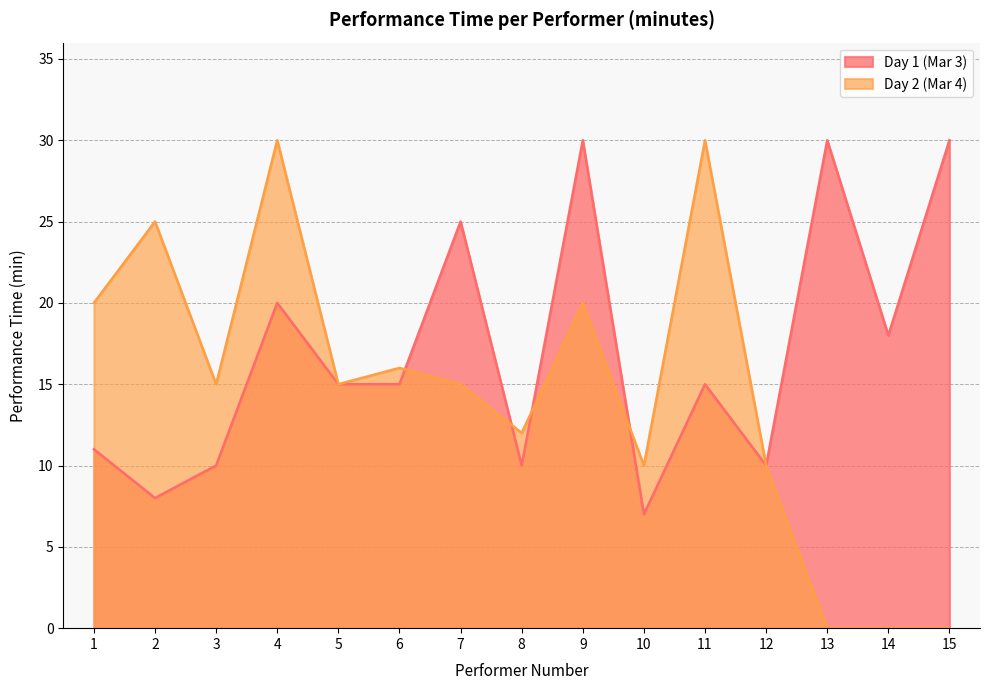

At 12, list the series in order from largest to smallest.

Day 1 (Mar 3), Day 2 (Mar 4)